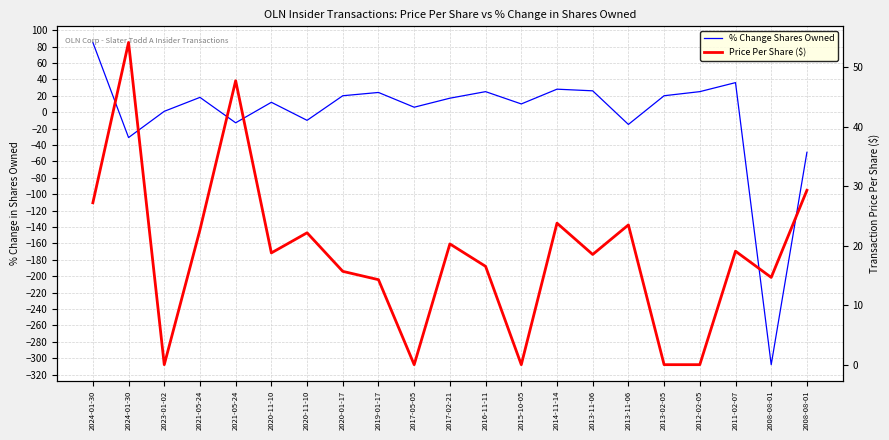

Rank the series at 2019-01-17 from highest to lowest value.

% Change Shares Owned, Price Per Share ($)